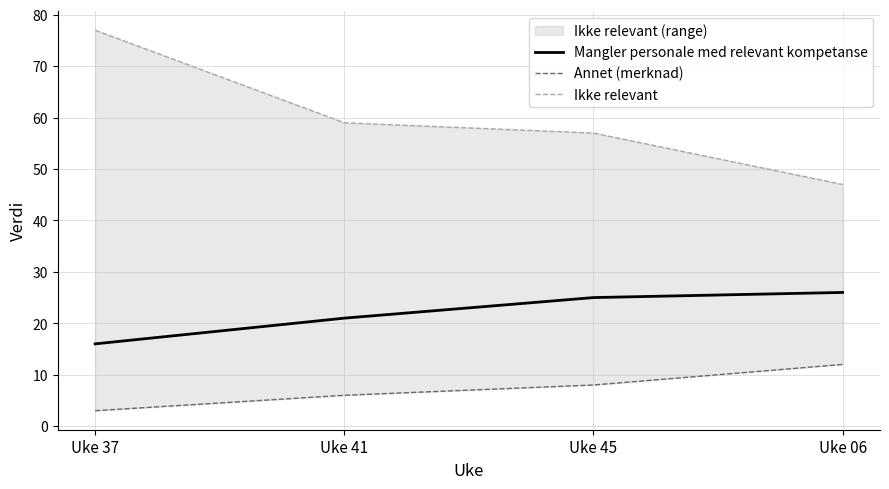

Which category has the highest value in the Annet (merknad) series?

Uke 06